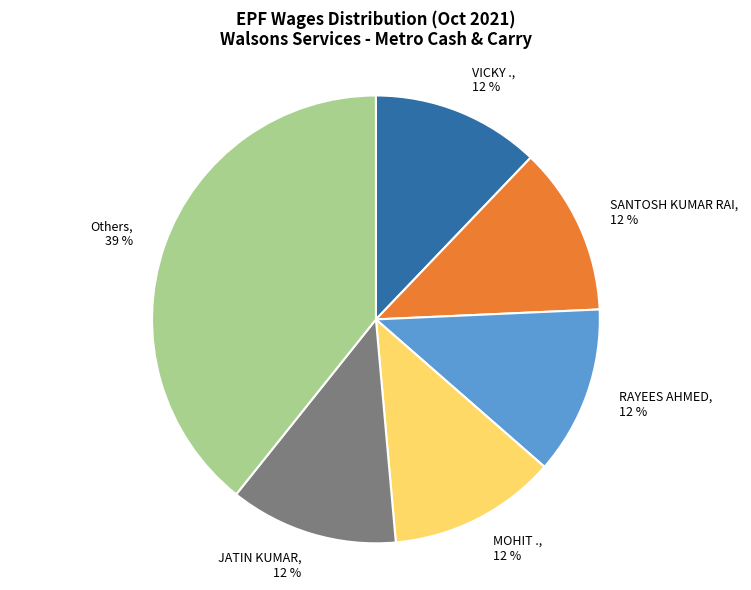

Which slice is the largest?

Others, 39 %